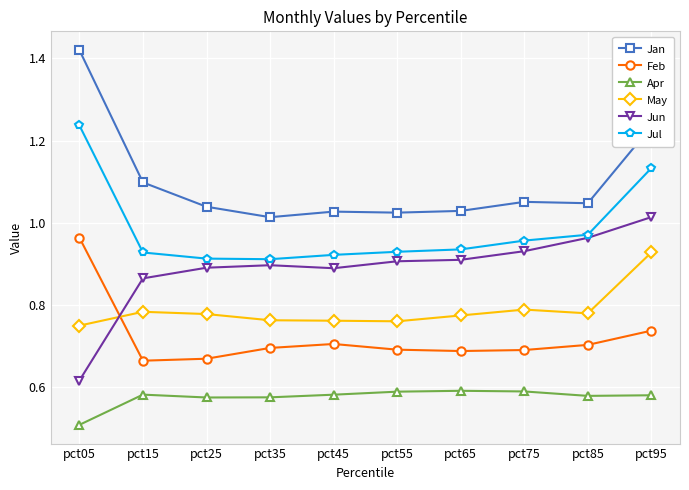

At which label is Jun closest to 0?

pct05